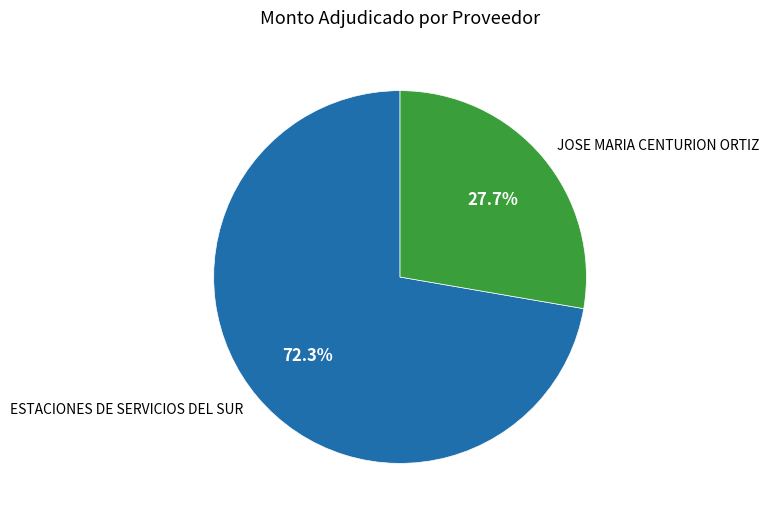

What percentage is the ESTACIONES DE SERVICIOS DEL SUR slice, to the nearest percent?

72%